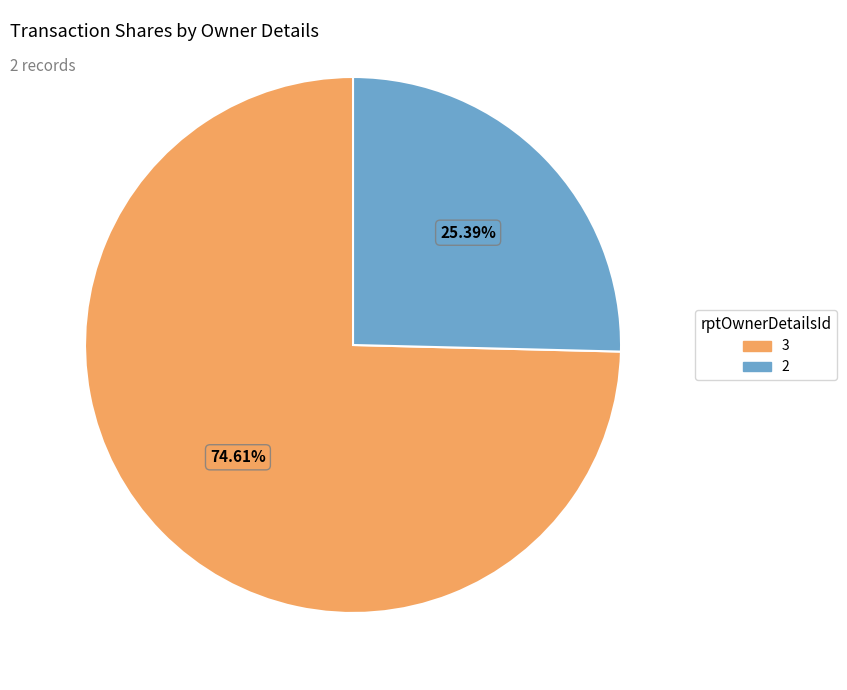

To the nearest percent, what is the combined percentage of 2 and 3?

100%